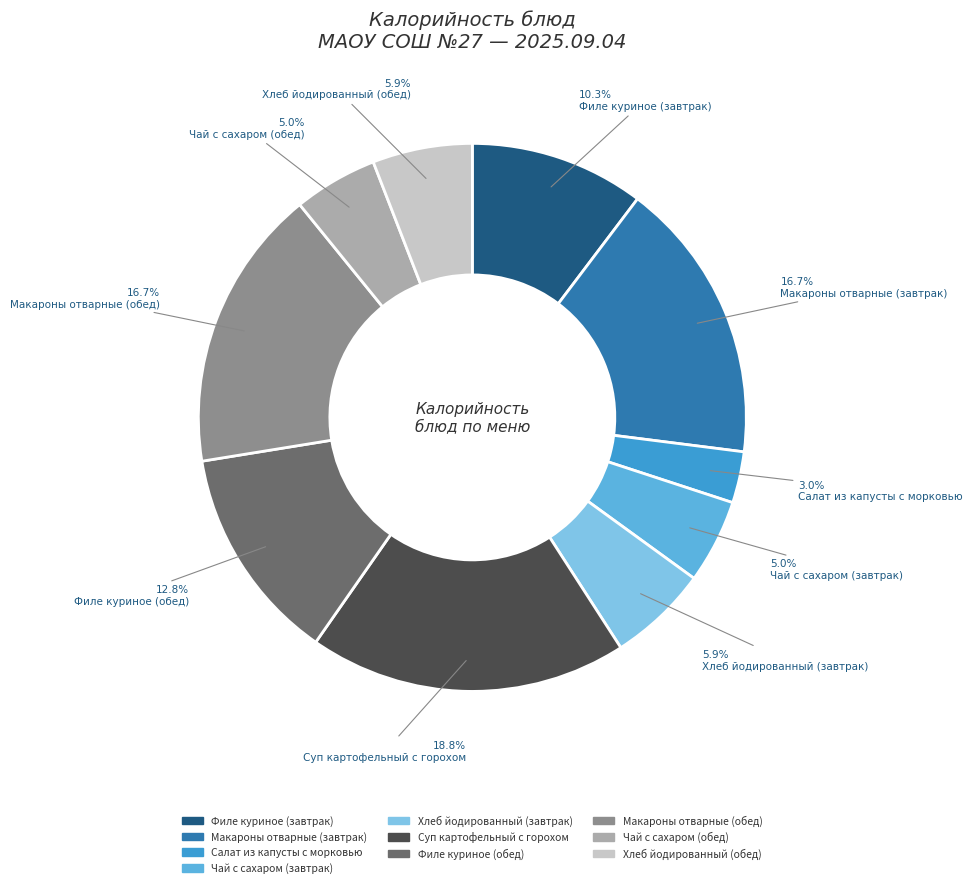

Is there a majority slice in this chart?

No